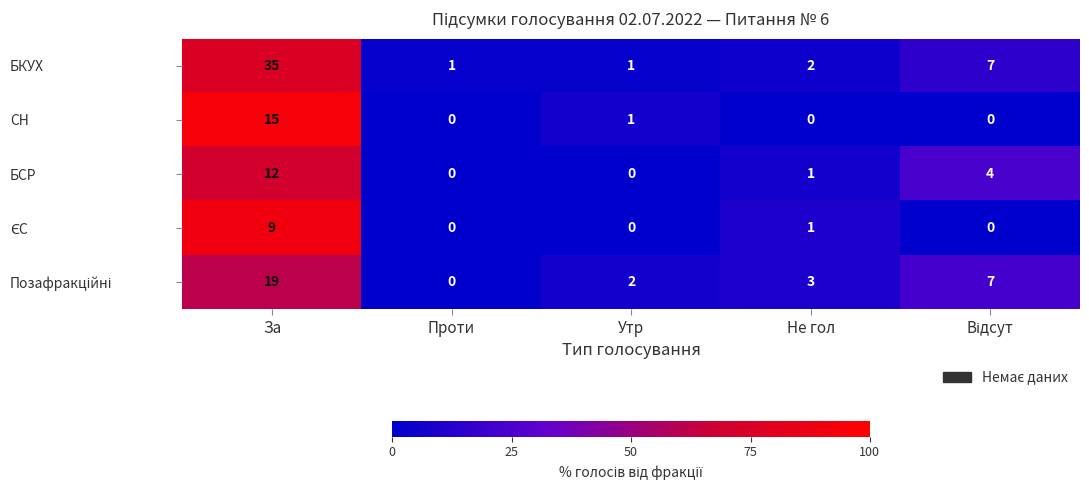

How many categories are shown in the chart?

5